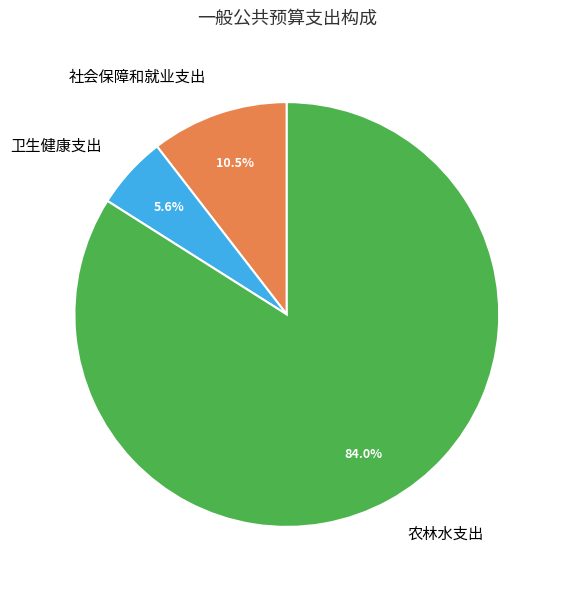

To the nearest percent, what is the difference between the largest and smallest slice percentages?

78%